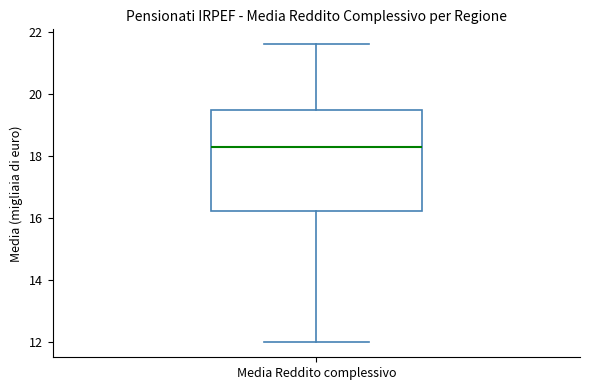

Transcribe this box plot: give where the median line is, the range the box spans, and where the two whiskers end, as read against the y-axis. The values are not printed on the chart, so give them approximately, as read against the axis.

median 18.2, box 16.2 to 19.6, whiskers 12.0 to 21.6